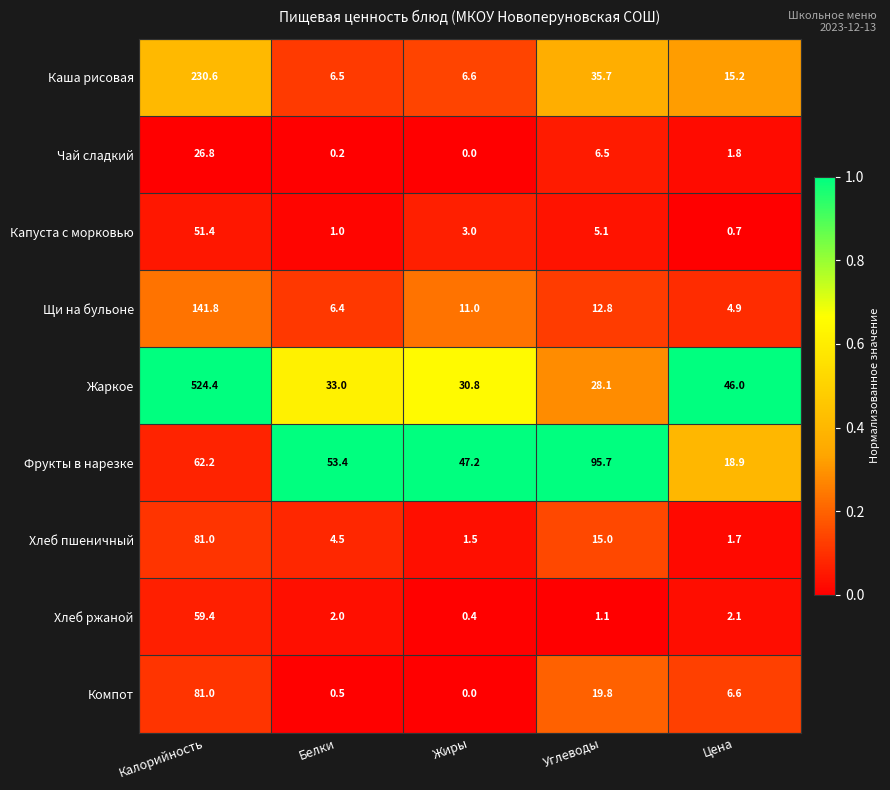

What is the total value across all series at Цена?

97.9